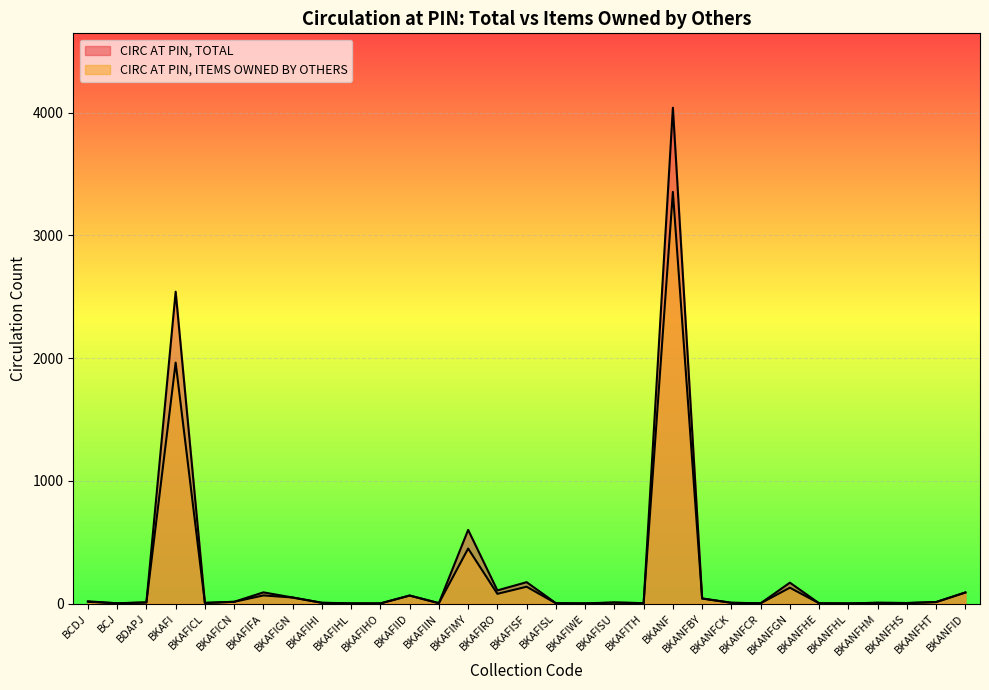

What is the greatest value displayed?

4040